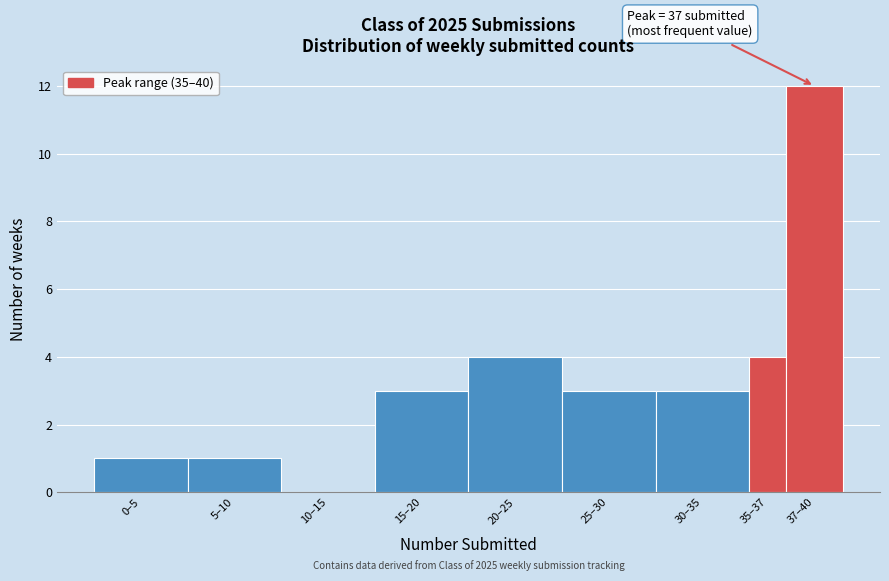

Reading left to right, transcribe all the data shown in this chart.

0–5=1	5–10=1	10–15=0	15–20=3	20–25=4	25–30=3	30–35=3	35–37=4	37–40=12